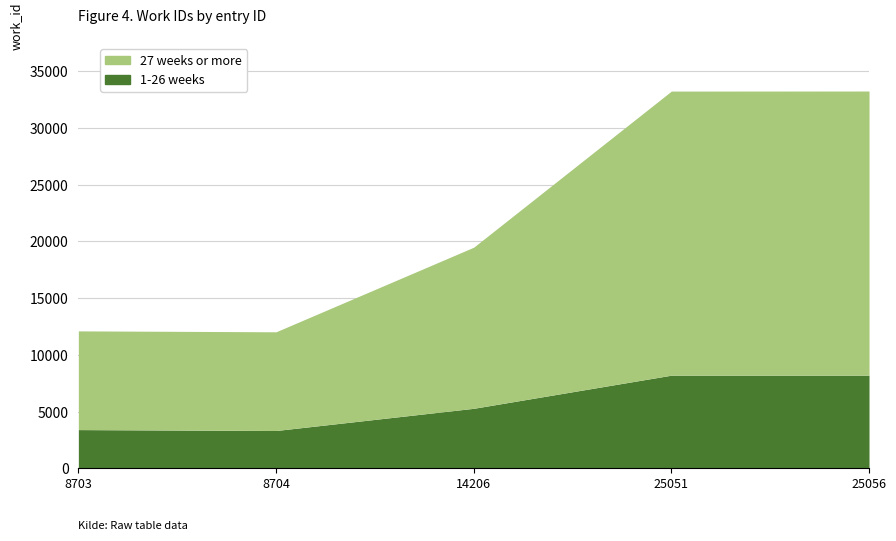

What is the sum of the 27 weeks or more values at 25051 and 14206?

52755